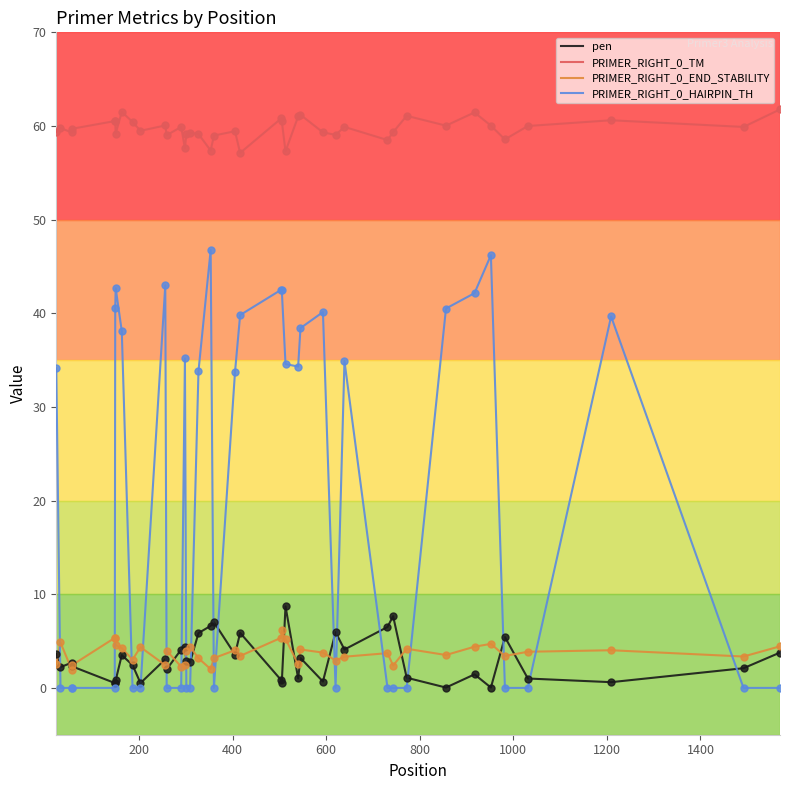

At how many categories does at least one series exceed 33?

40